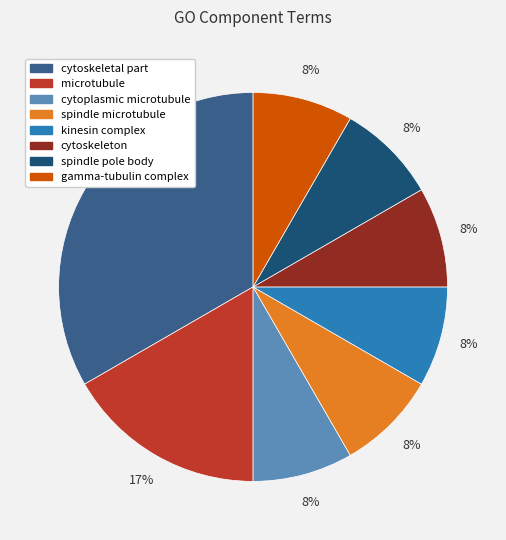

The spindle microtubule slice represents 23% of the pie. True or false?

False